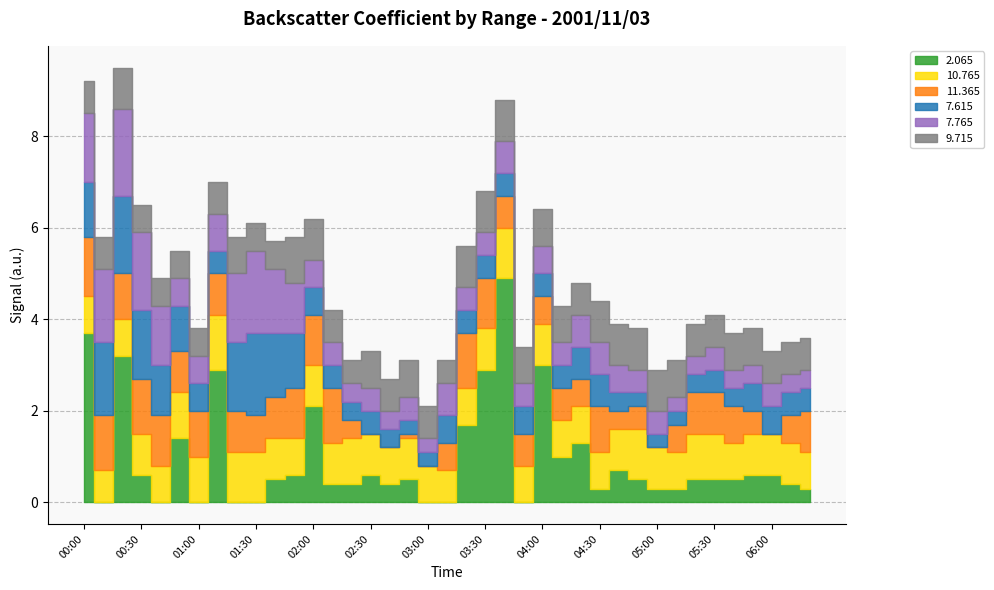

True or false: 10.765 has more than 0 interior local peaks.

True